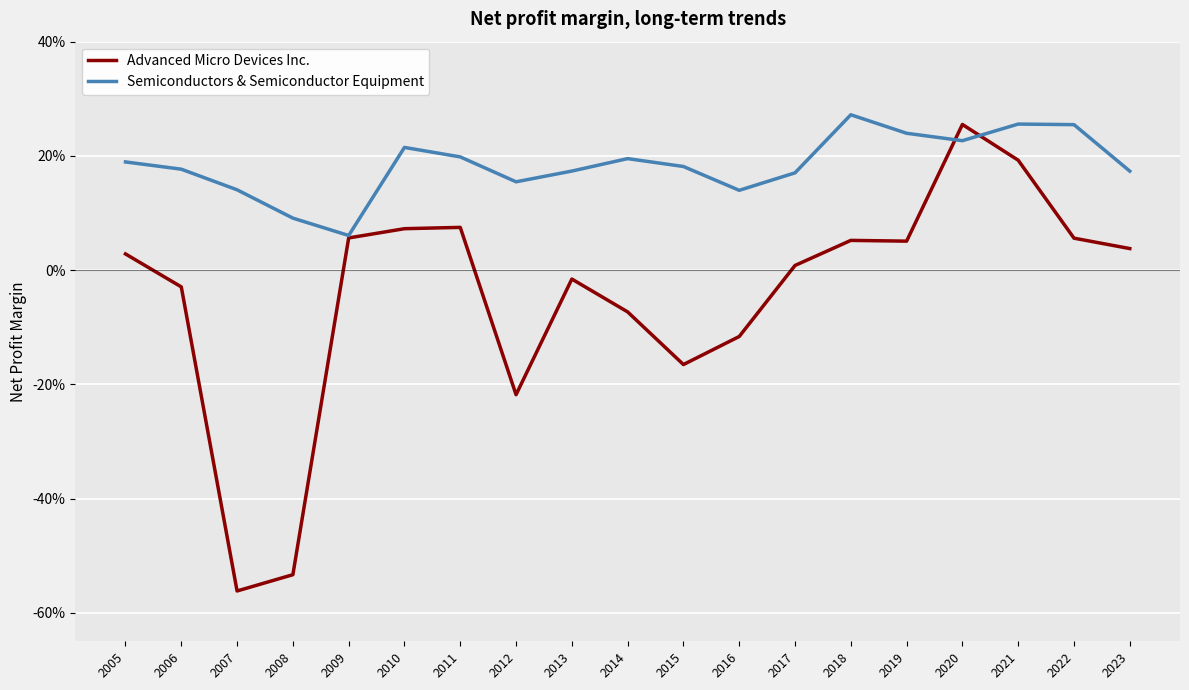

Is this an area chart (filled region under the line)?

No